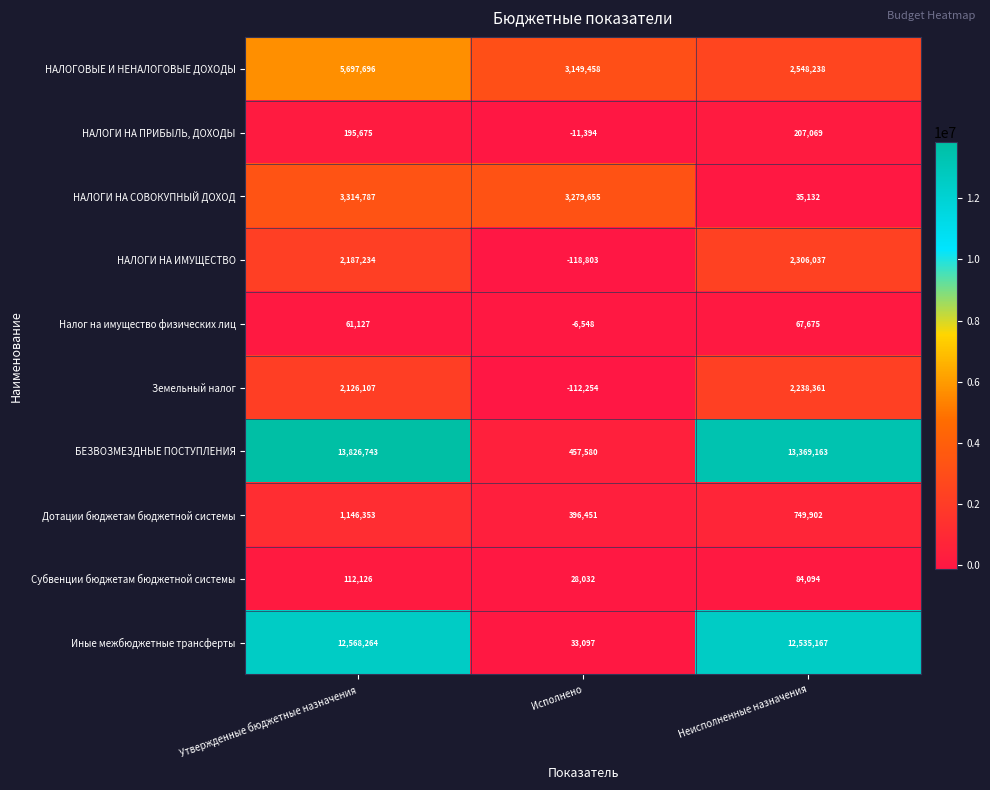

What is the difference between the highest and lowest values at Исполнено?

3398458